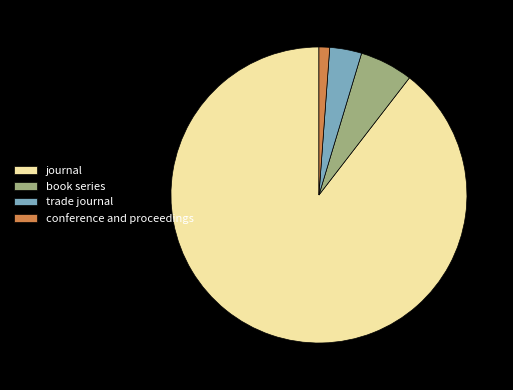

Combined, do trade journal and journal account for over 50%?

Yes